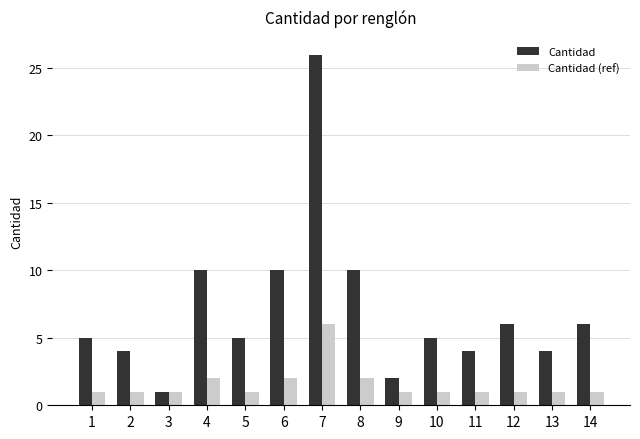

What is the total value across all series at 8?

12